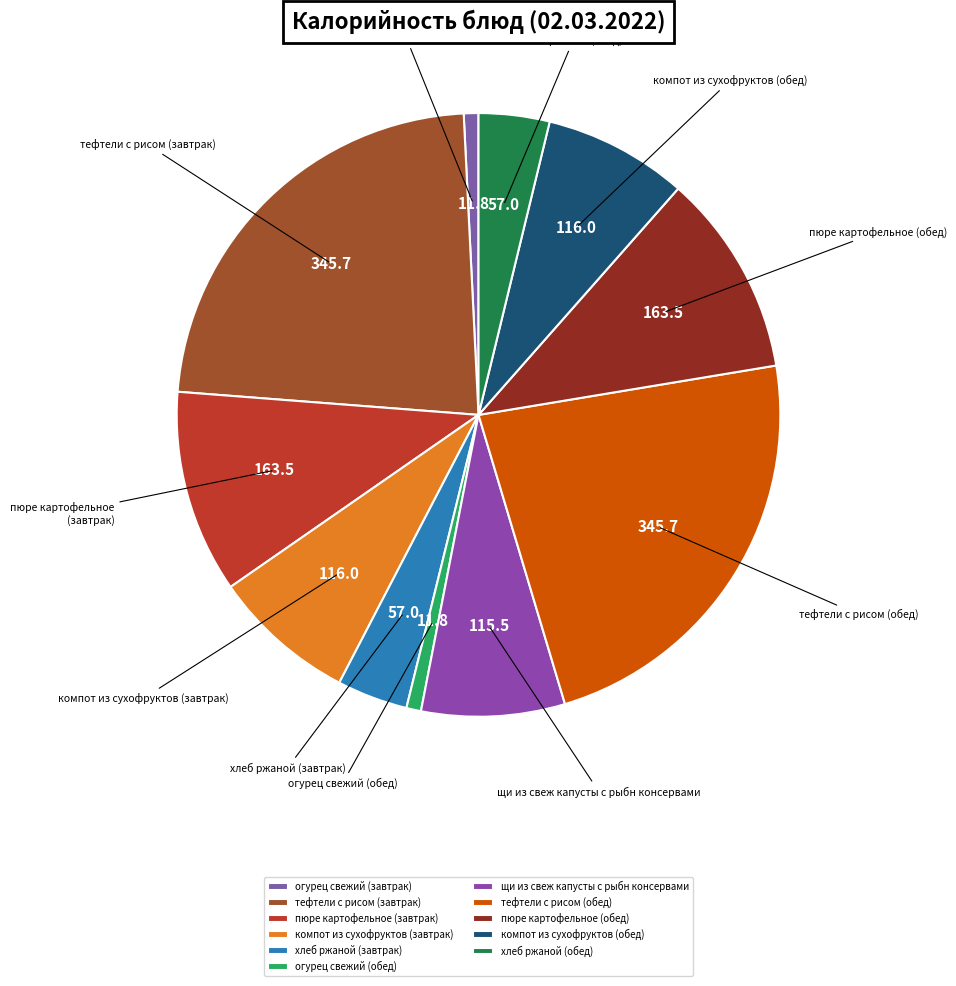

Between хлеб ржаной (завтрак) and щи из свеж капусты с рыбн консервами, which is larger?

щи из свеж капусты с рыбн консервами